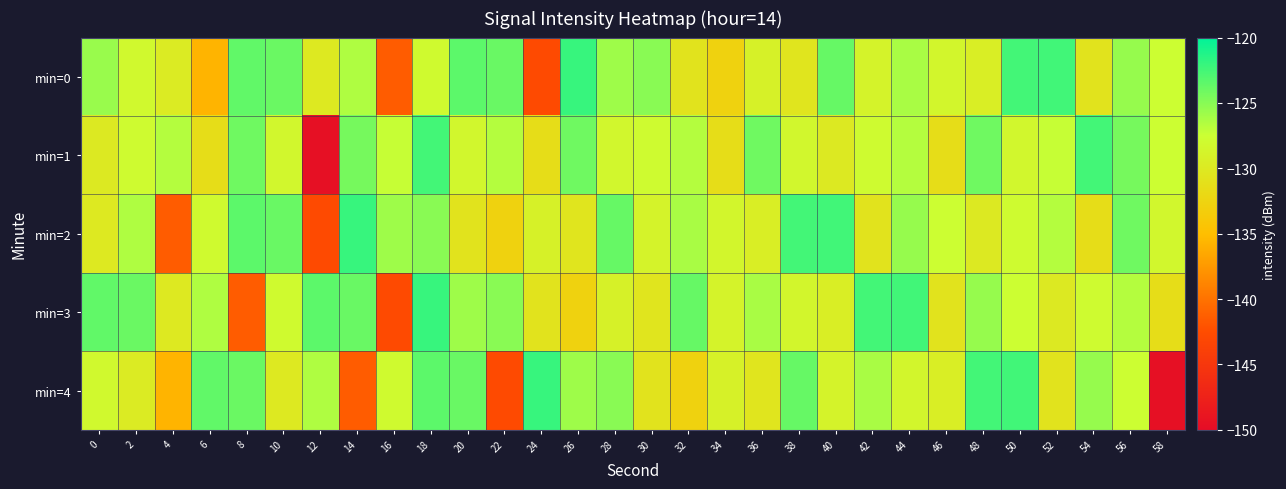

Which series changed the most between 28 and 34?

min=0